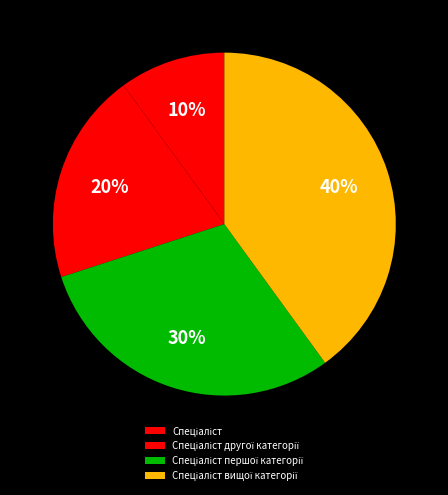

What is the change in value from Спеціаліст to Спеціаліст вищої категорії?

+3